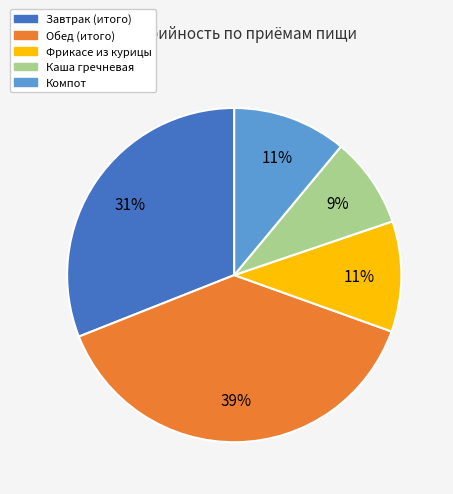

Which category has the smallest portion of the pie?

Каша гречневая